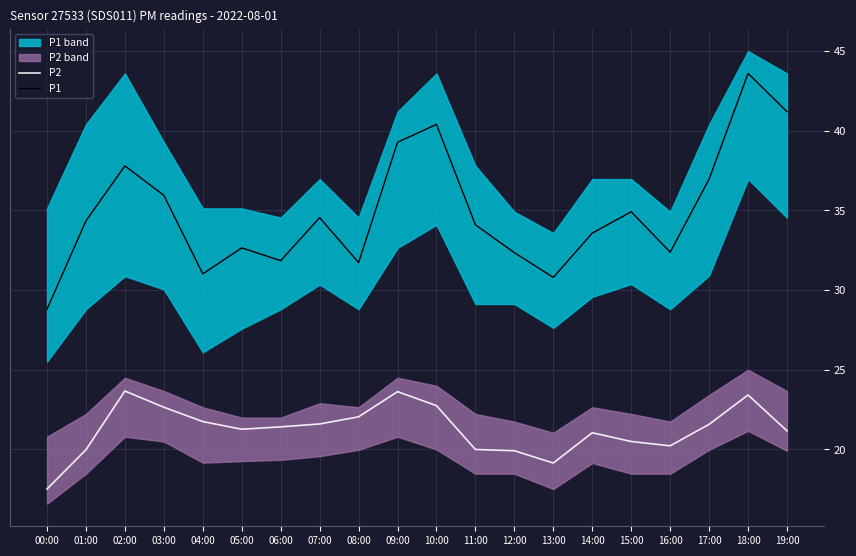

Which series has the largest range (max minus min)?

P1